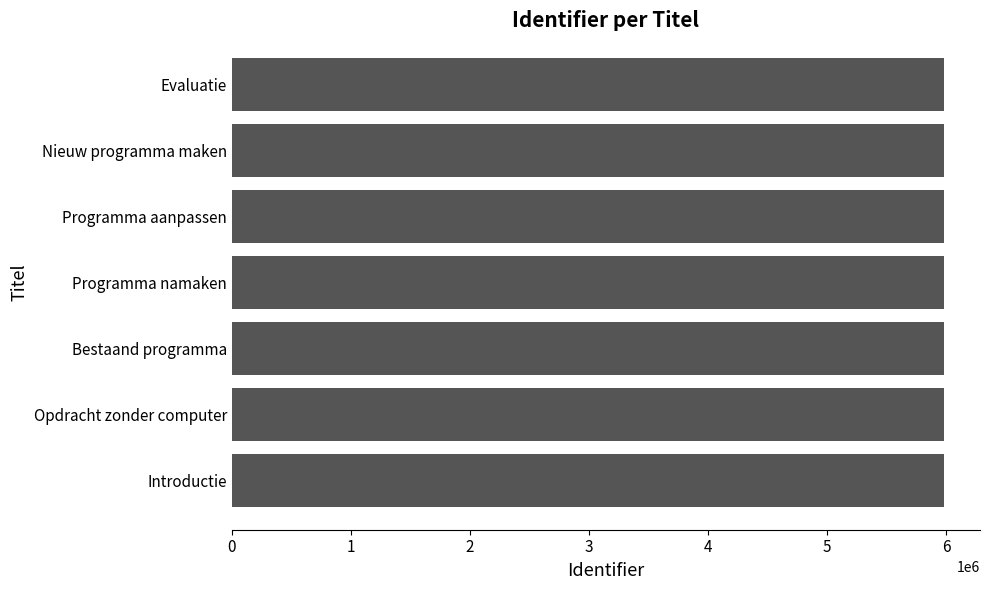

What is the difference between the maximum and second lowest values?

10